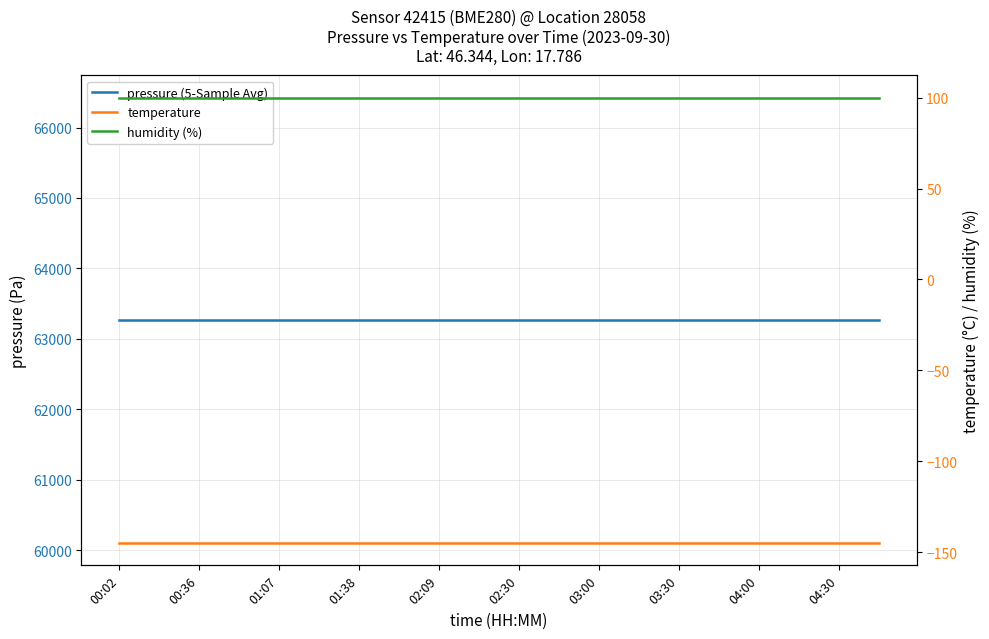

Reading left to right, list all the values displayed in this chart.

pressure (5-Sample Avg): 63262.4	63262.4	63262.4	63262.4	63262.4	63262.4	63262.4	63262.4	63262.4	63262.4	63262.4	63262.4	63262.4	63262.4	63262.4	63262.4	63262.4	63262.4	63262.4	63262.4
temperature: -145.0	-145.0	-145.0	-145.0	-145.0	-145.0	-145.0	-145.0	-145.0	-145.0	-145.0	-145.0	-145.0	-145.0	-145.0	-145.0	-145.0	-145.0	-145.0	-145.0
humidity (%): 100.0	100.0	100.0	100.0	100.0	100.0	100.0	100.0	100.0	100.0	100.0	100.0	100.0	100.0	100.0	100.0	100.0	100.0	100.0	100.0